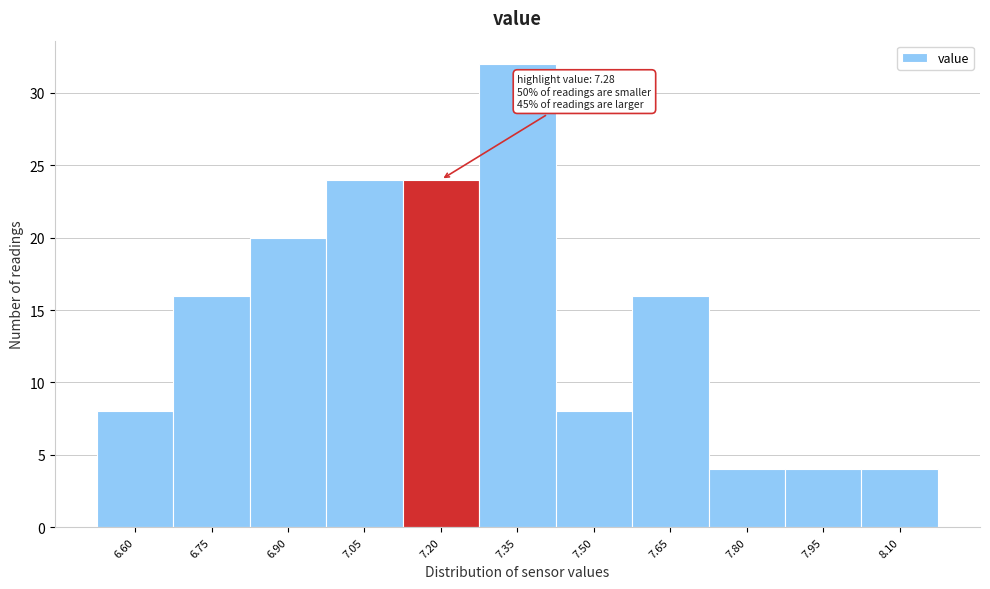

Reading right to left, extract all data points from this chart.

8.10=4	7.95=4	7.80=4	7.65=16	7.50=8	7.35=32	7.20=24	7.05=24	6.90=20	6.75=16	6.60=8